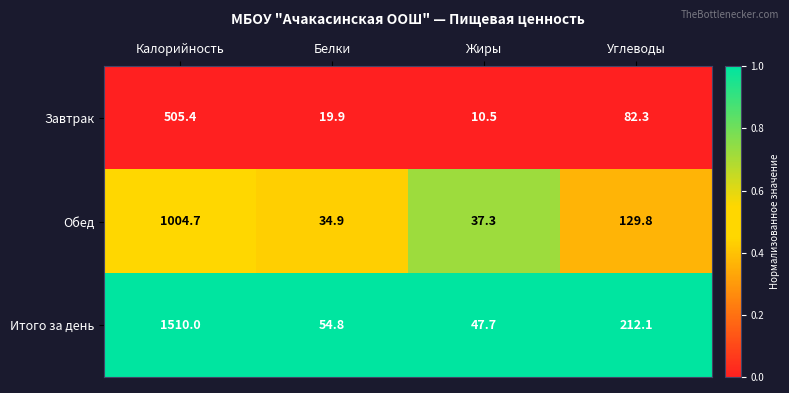

The Обед series shows 34.9 at Белки. True or false?

True